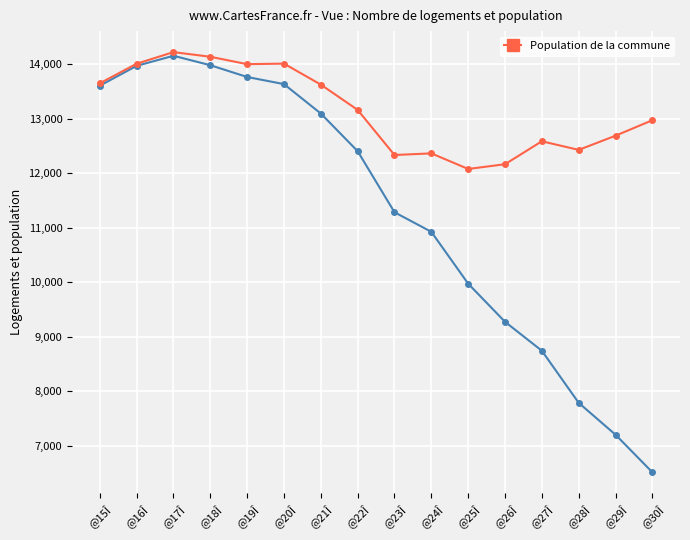

What is the label of the 2nd point from the right?

@29Î